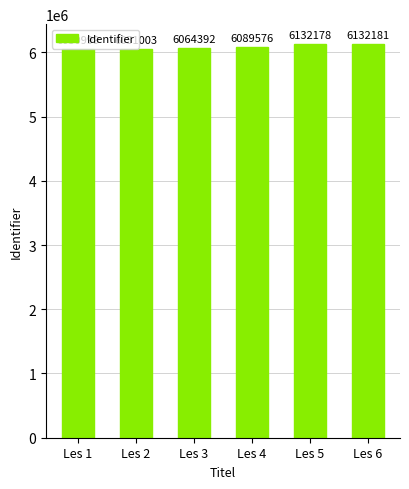

Reading left to right, transcribe all the data shown in this chart.

6050999	6051003	6064392	6089576	6132178	6132181